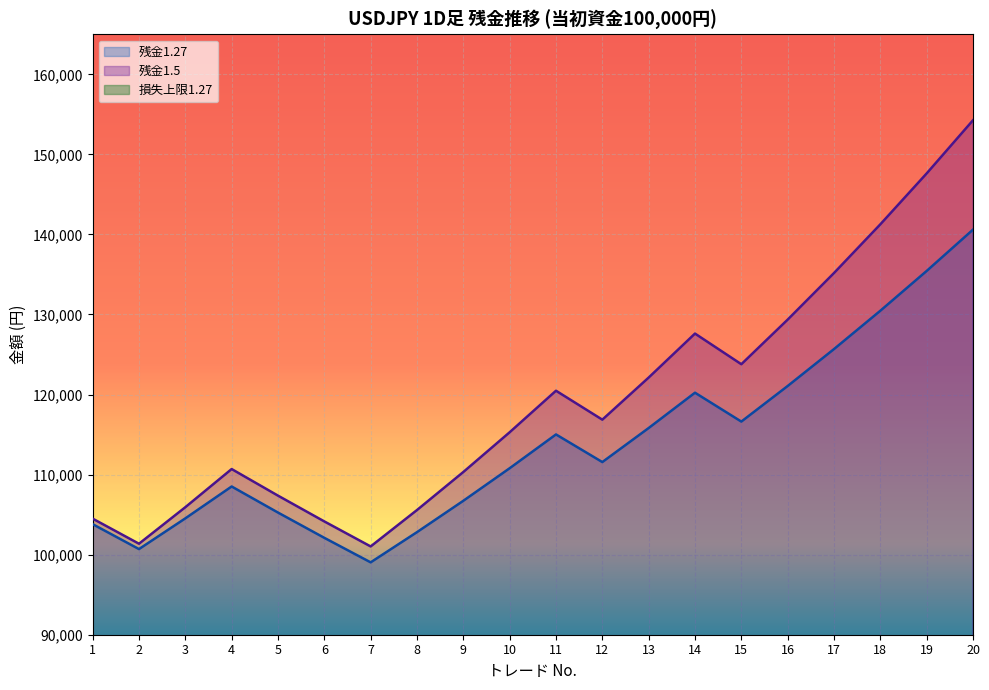

Is it true that 損失上限1.27 equals 2205.7 at 12?

False